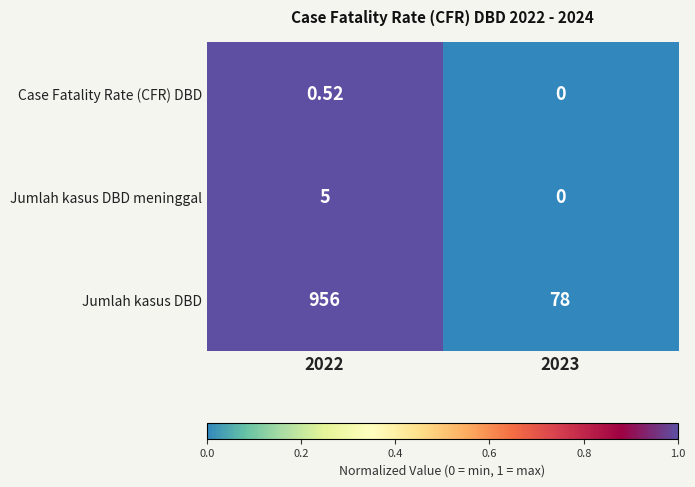

Rank the series by their maximum value, from highest to lowest.

Jumlah kasus DBD, Jumlah kasus DBD meninggal, Case Fatality Rate (CFR) DBD